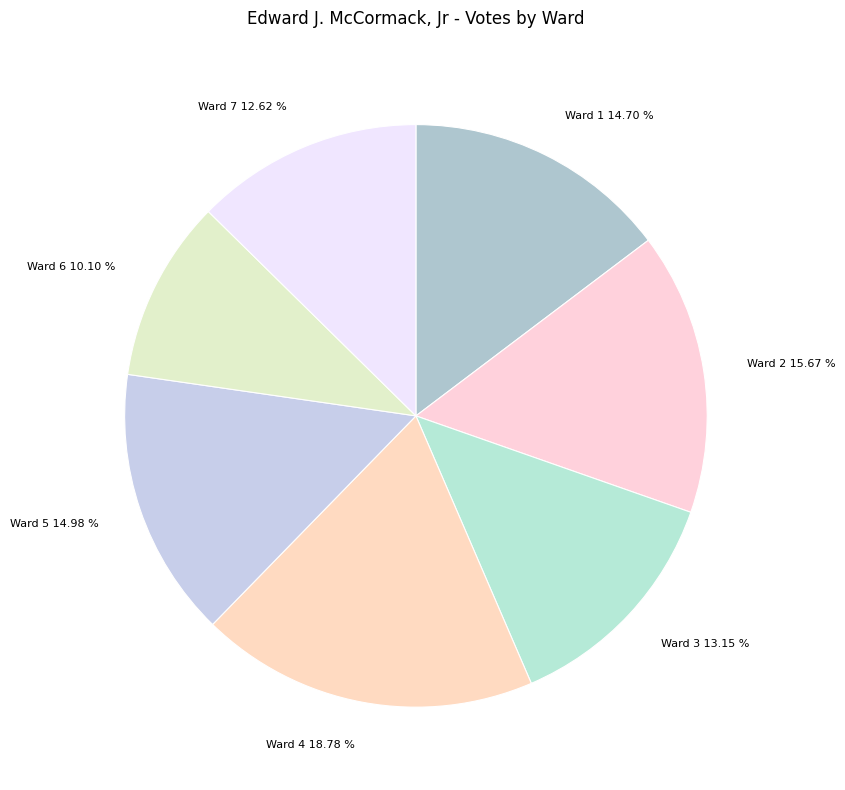

Which slice is the smallest?

Ward 6